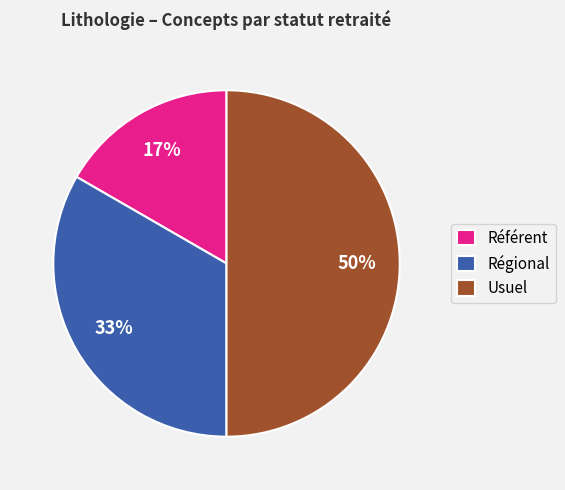

Approximately how many times larger is the value at Référent compared to Régional?

0.5